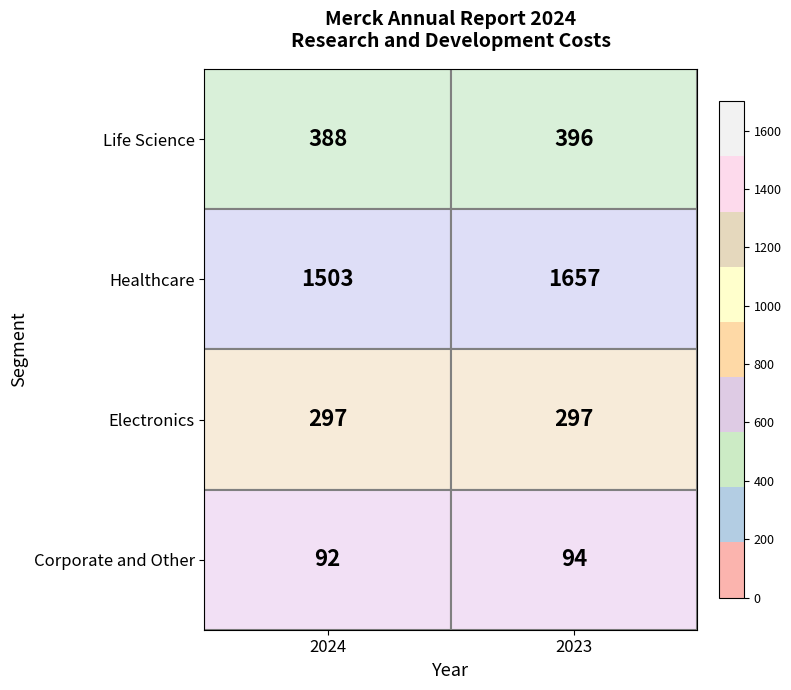

Is the value of Life Science at 2023 greater than the value of Healthcare at 2024?

No